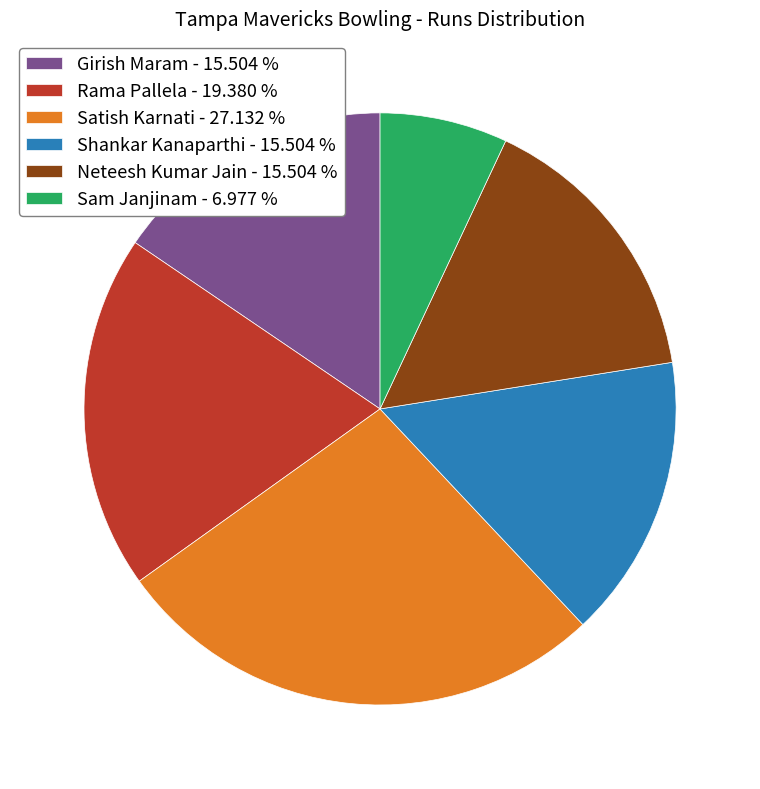

Does any single category account for the majority?

No